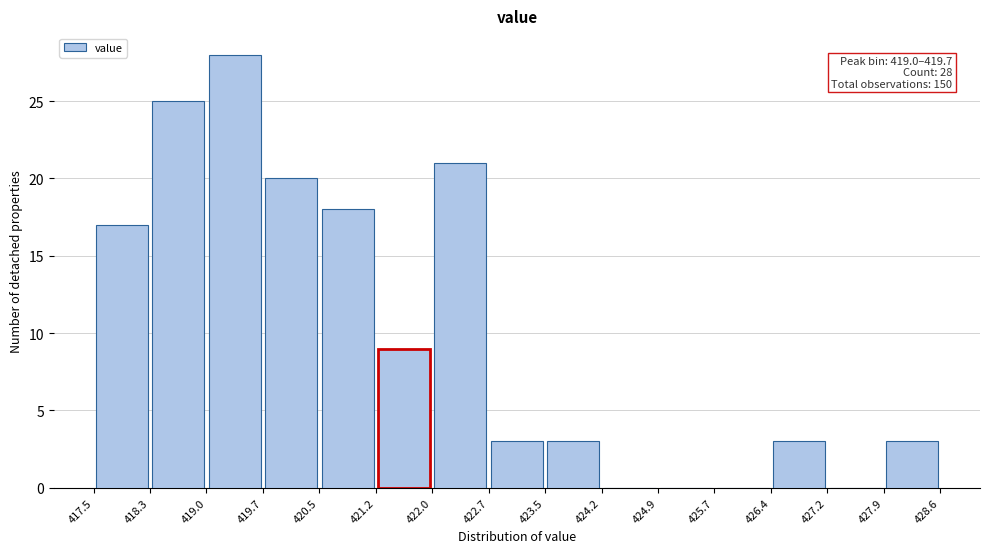

Over which range of the x-axis is the bar tallest?

419.0 to 419.7